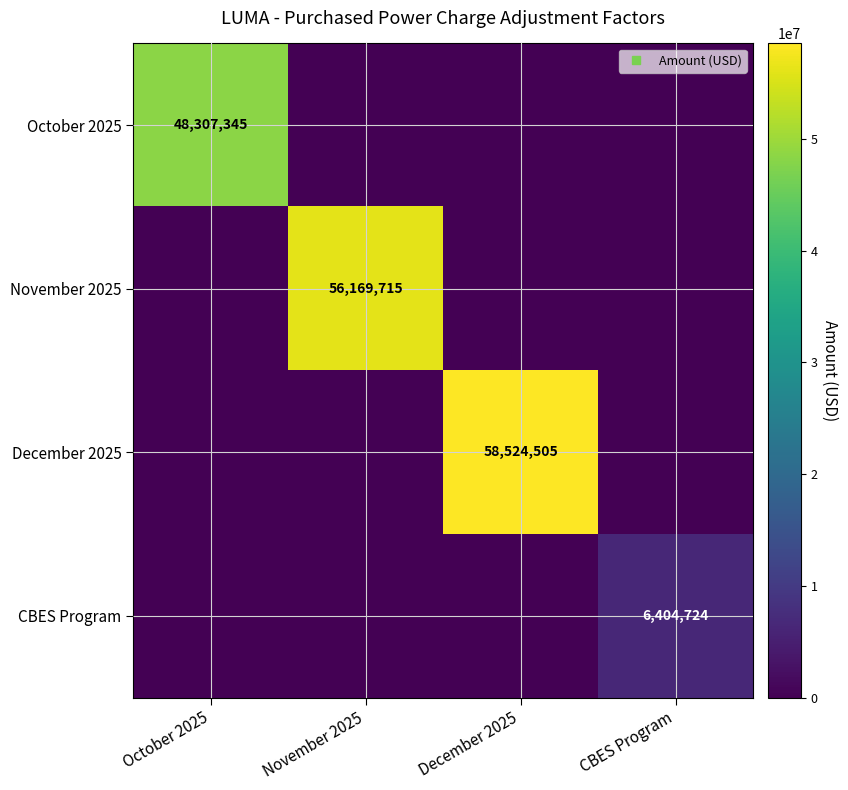

What is the greatest value displayed?

58524505.3